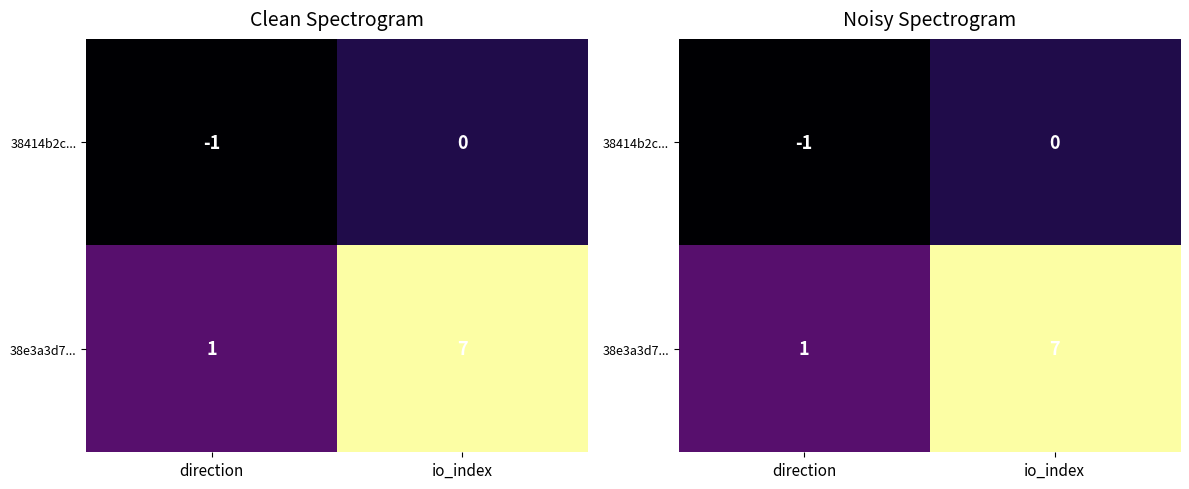

Which label corresponds to the largest value in the chart?

io_index